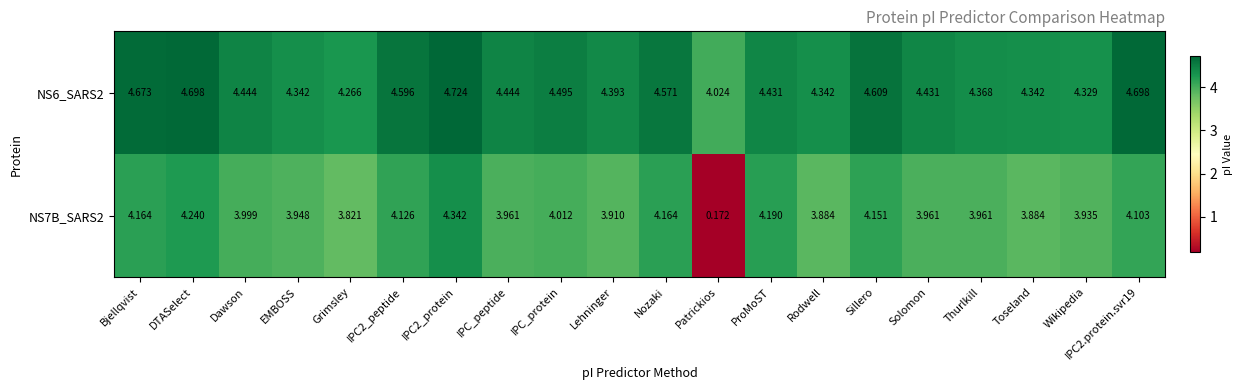

Count the number of categories in the chart.

20